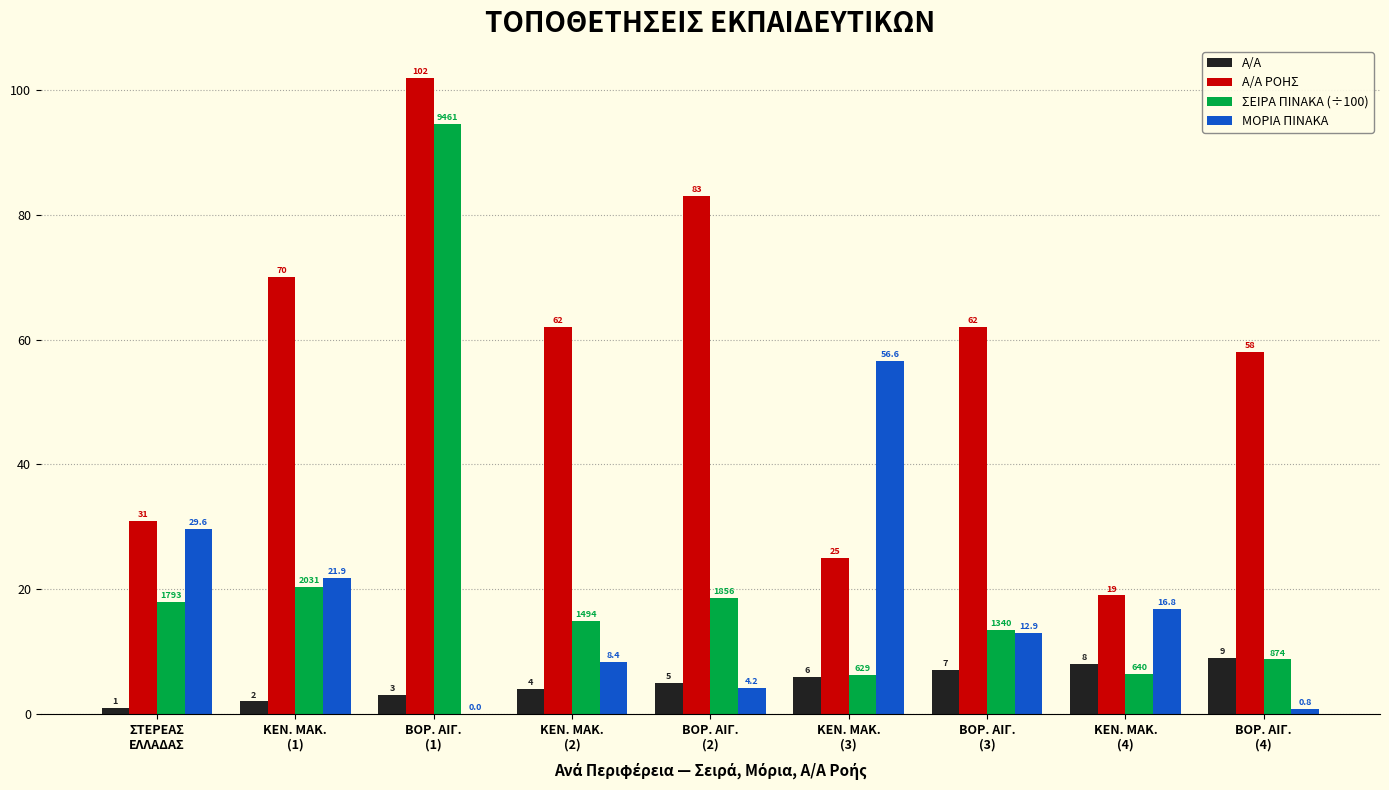

Which series has the largest total across all categories?

Α/Α ΡΟΗΣ